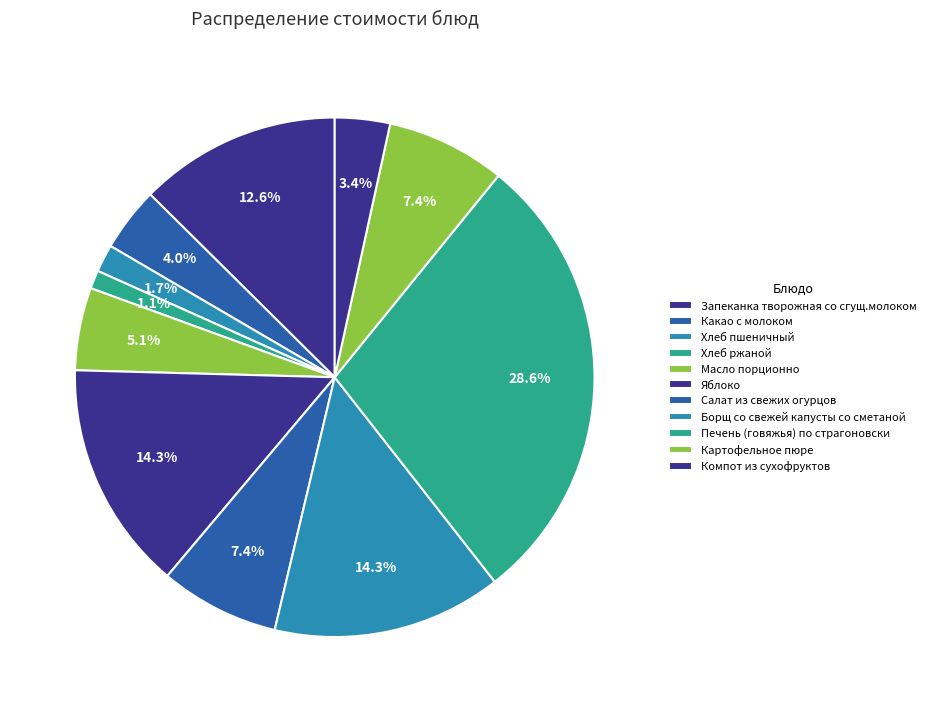

How many segments does this pie chart have?

11